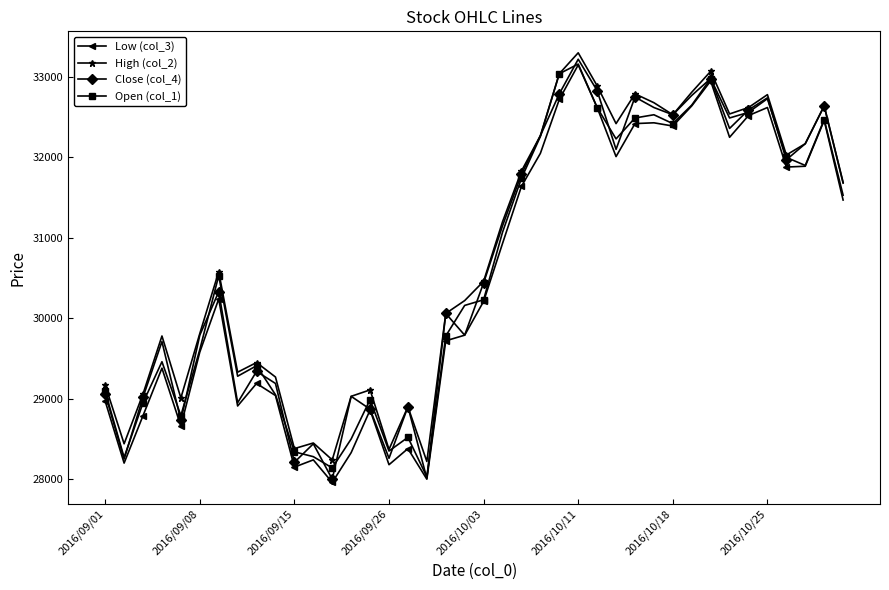

True or false: High (col_2) and Low (col_3) intersect in this chart.

False